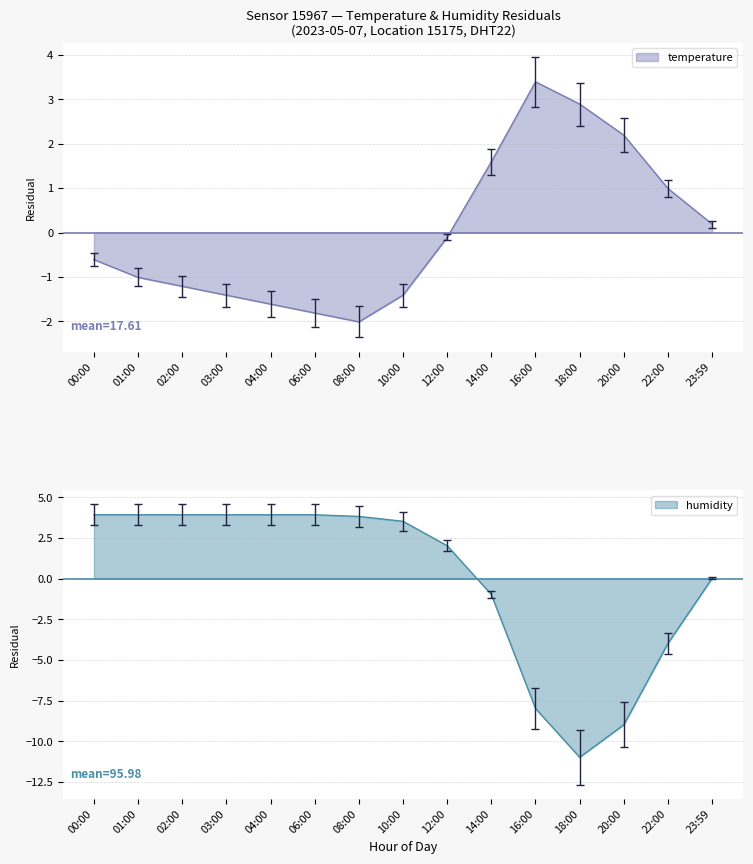

Which series changed the most between 01:00 and 22:00?

humidity